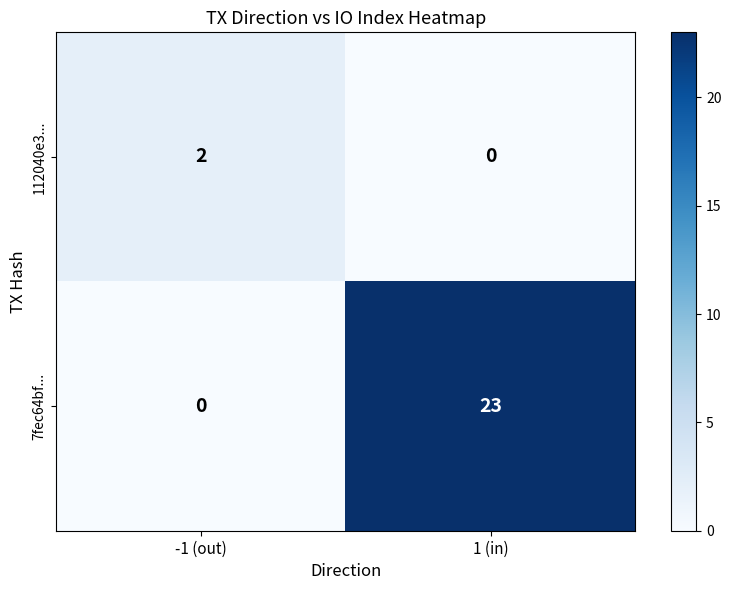

Which category has the lowest value in the 7fec64bf... series?

-1 (out)